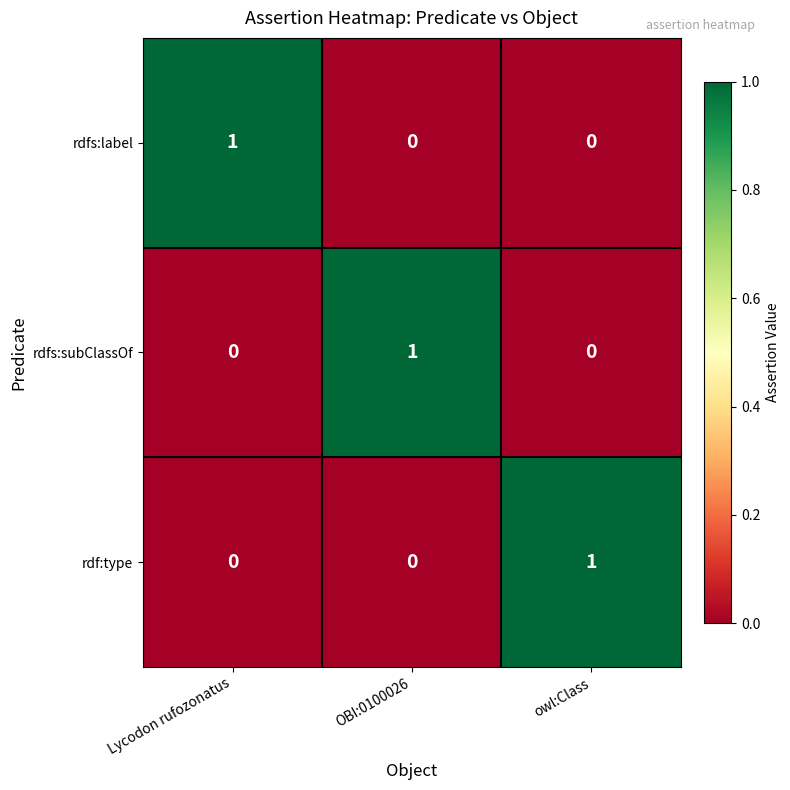

Reading right to left, what are all the values shown in this chart?

rdfs:label: 0	0	1
rdfs:subClassOf: 0	1	0
rdf:type: 1	0	0